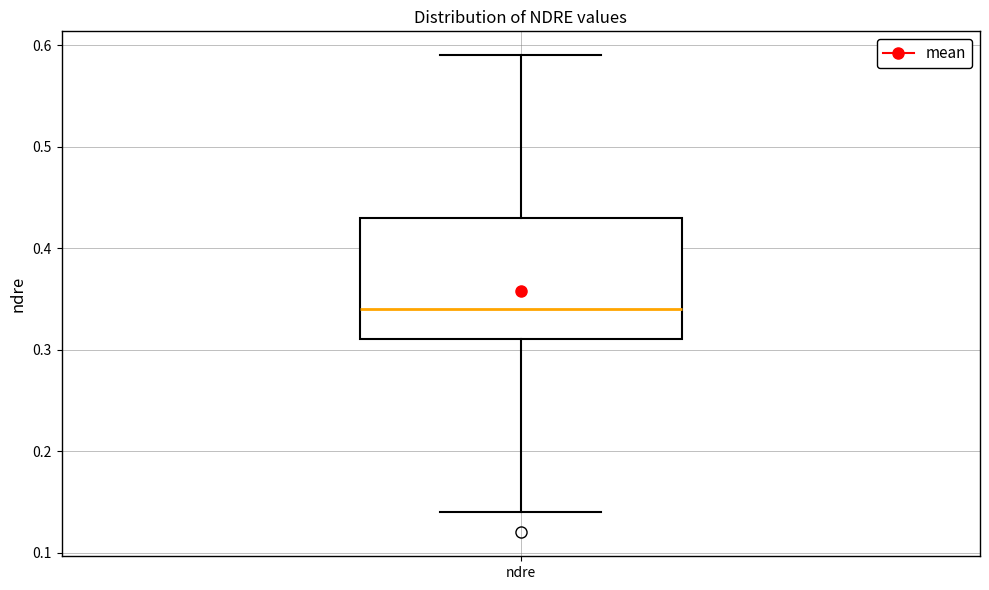

Read this box plot against the y-axis: the position of the median line, the range covered by the box, and the ends of both whiskers. The values are not printed on the chart, so give them approximately, as read against the axis.

median 0.34, box 0.31 to 0.43, whiskers 0.14 to 0.59